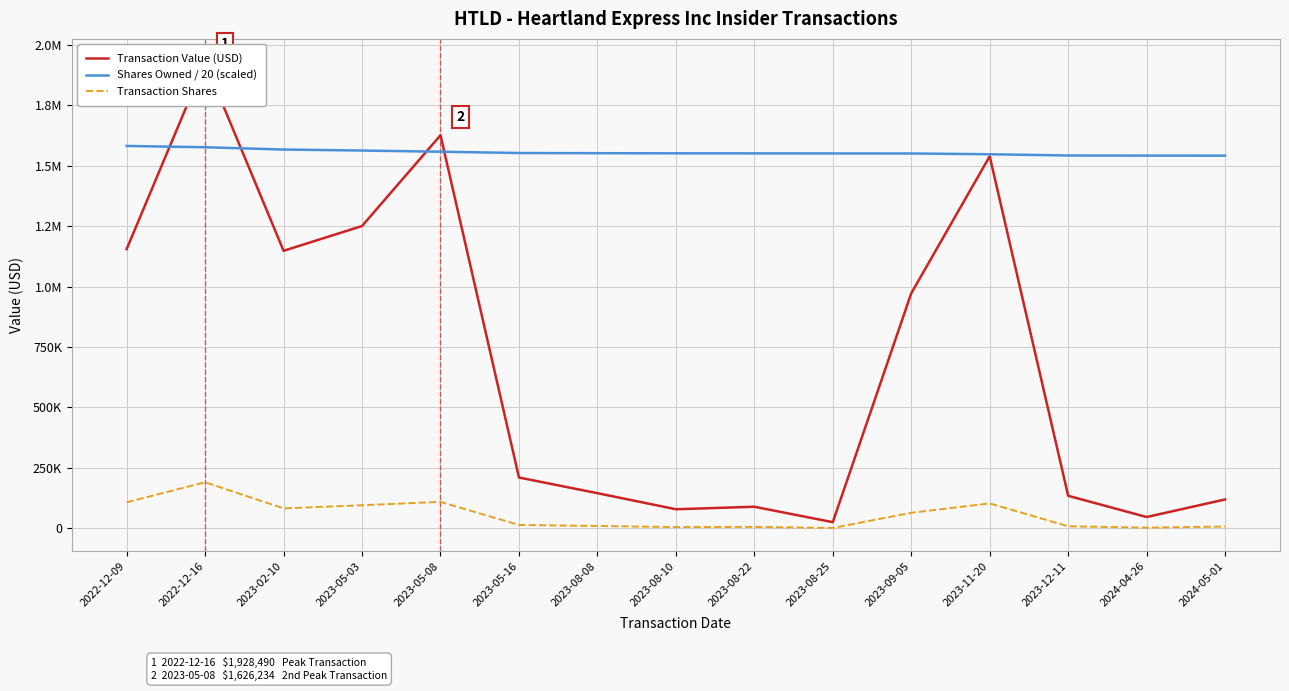

What are all the series names shown in the legend?

Transaction Value (USD), Shares Owned / 20 (scaled), Transaction Shares